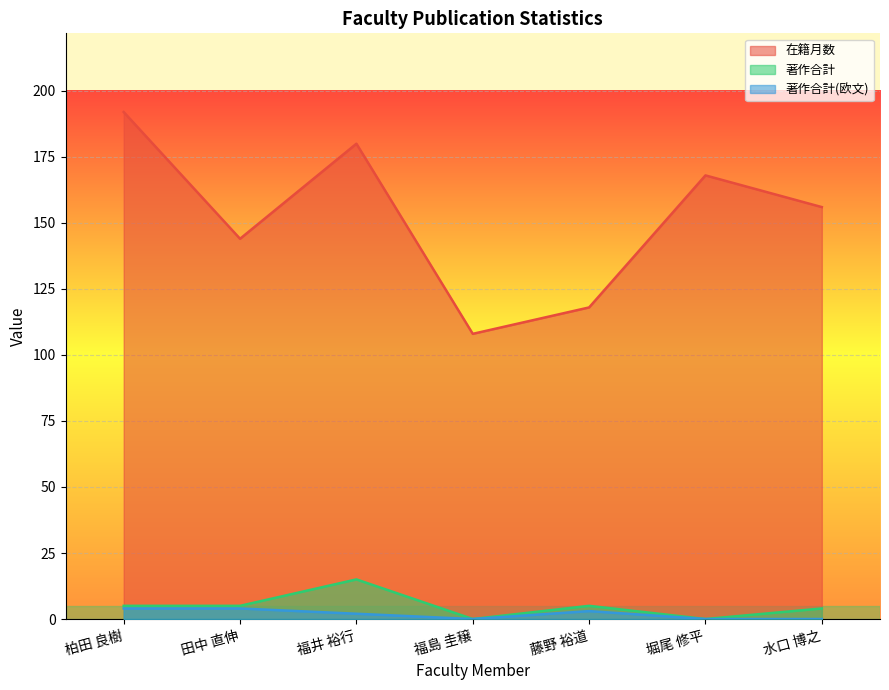

What is the label of the 6th point from the right?

田中 直伸